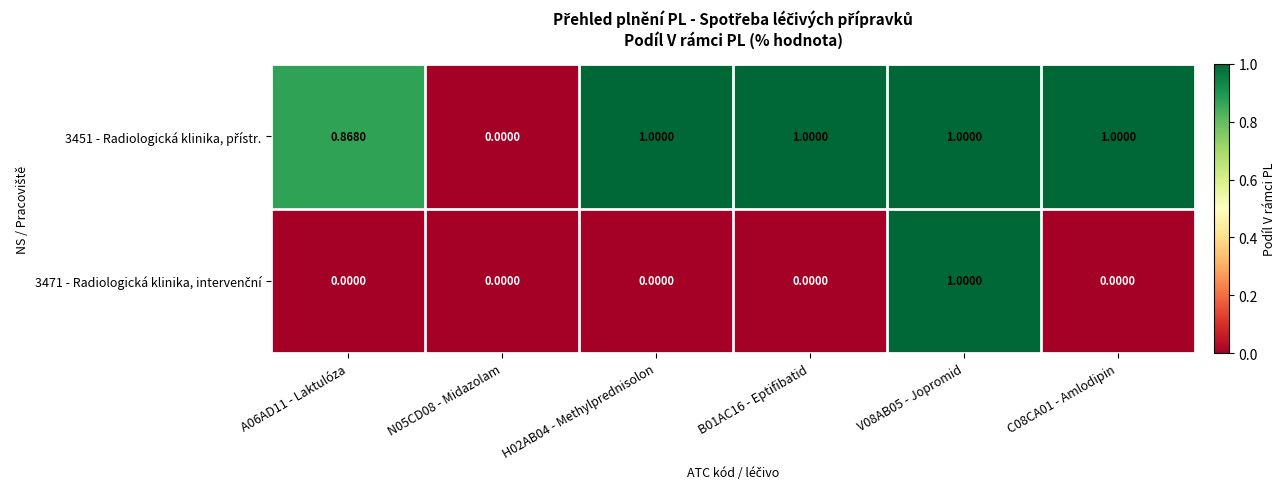

Which has a higher value, V08AB05 - Jopromid or N05CD08 - Midazolam?

V08AB05 - Jopromid